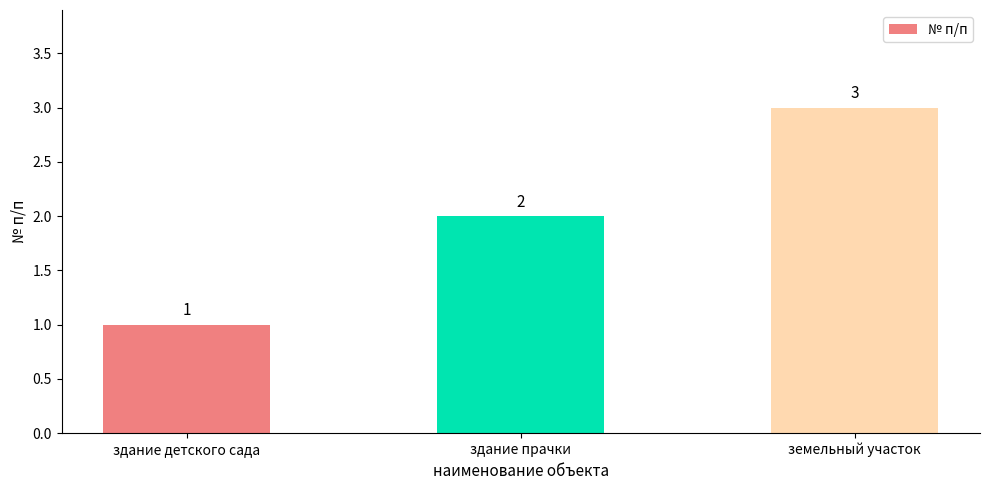

Are the bars horizontal?

No